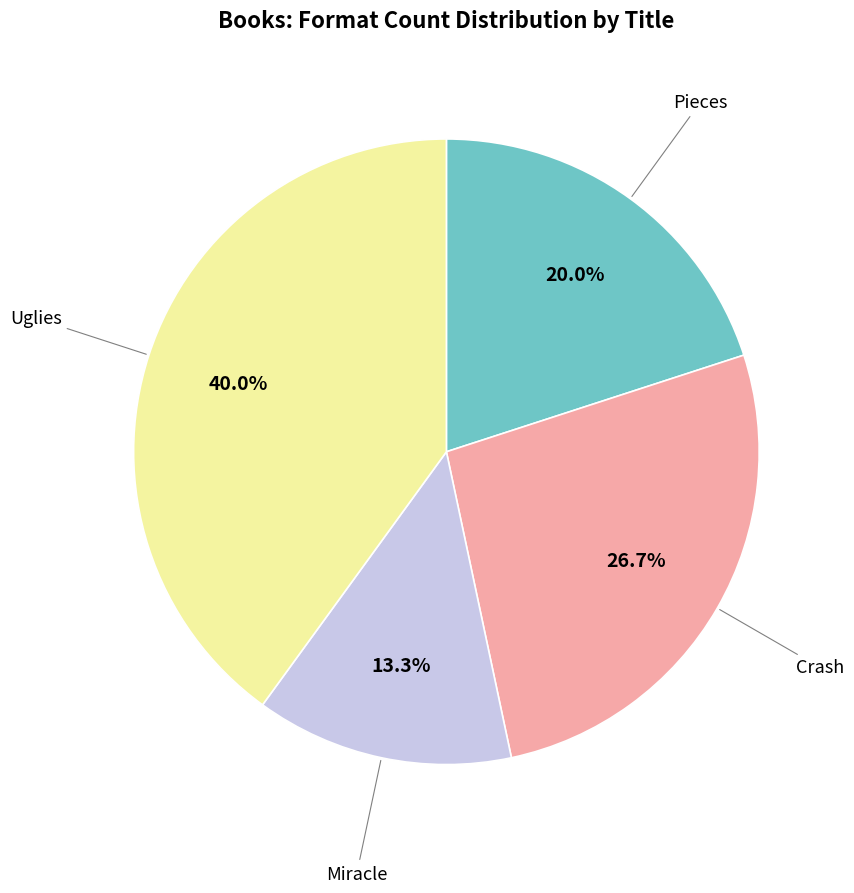

How many segments does this pie chart have?

4